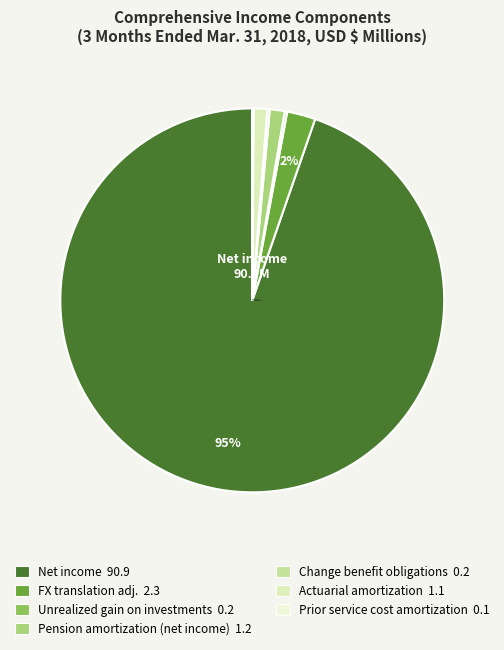

Is Net income the majority of the pie?

Yes